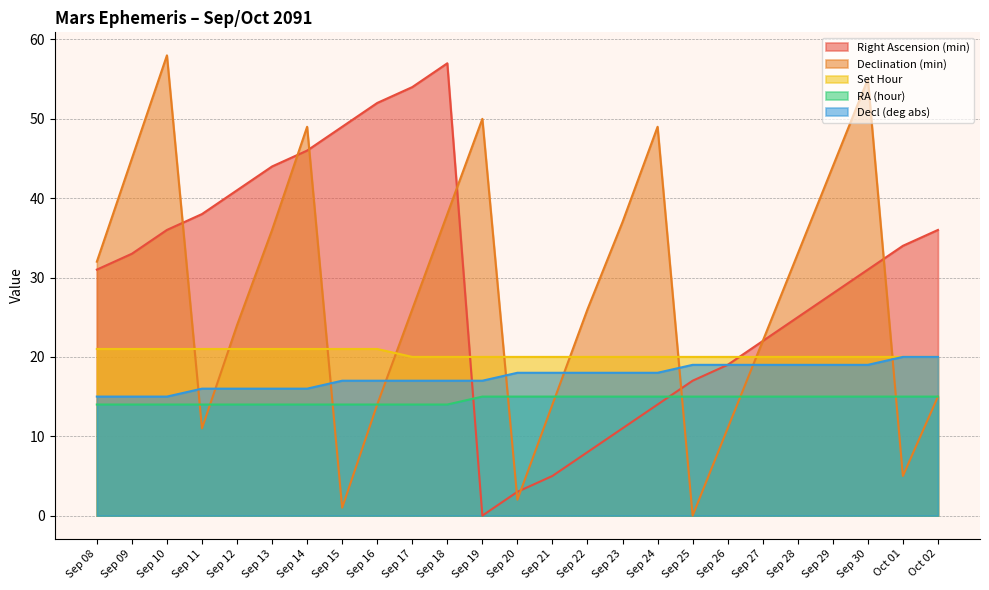

Which series has the largest total across all categories?

Right Ascension (min)